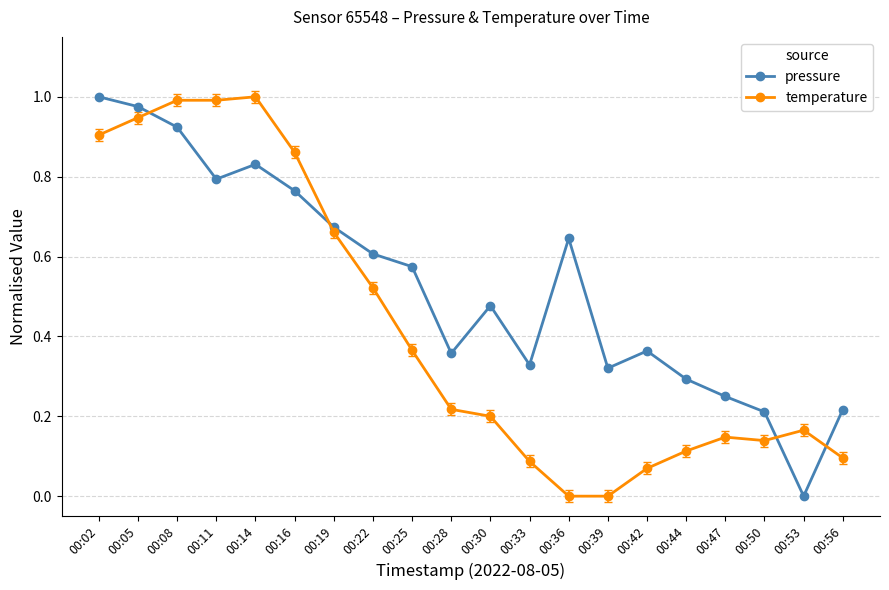

At which label does pressure reach its peak?

00:02